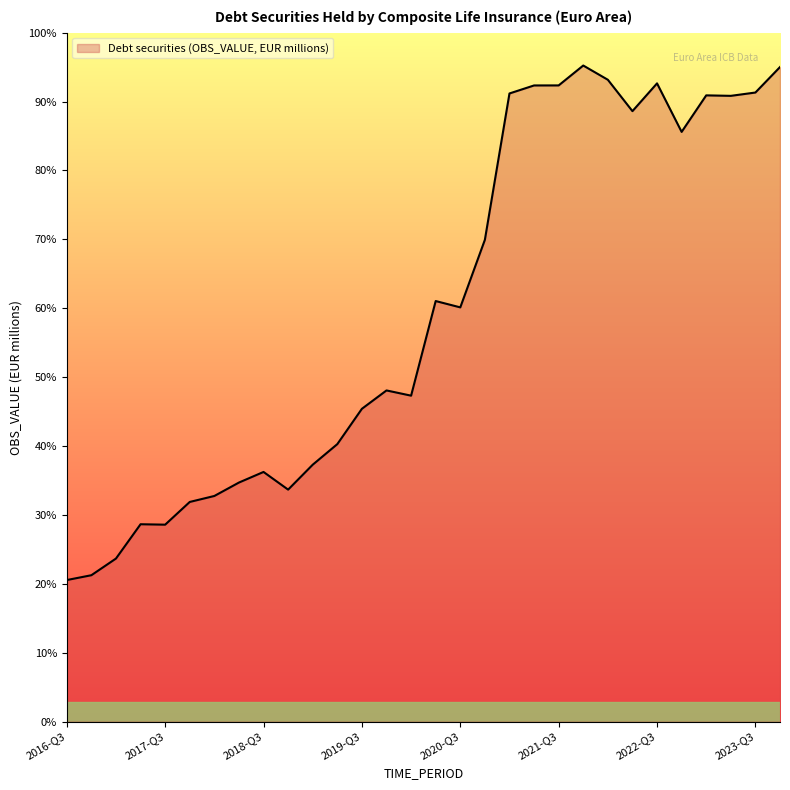

List the labels in order of value, largest first.

2021-Q4, 2023-Q4, 2022-Q1, 2022-Q3, 2021-Q3, 2021-Q2, 2023-Q3, 2021-Q1, 2023-Q1, 2023-Q2, 2022-Q2, 2022-Q4, 2020-Q4, 2020-Q2, 2020-Q3, 2019-Q4, 2020-Q1, 2019-Q3, 2019-Q2, 2019-Q1, 2018-Q3, 2018-Q2, 2018-Q4, 2018-Q1, 2017-Q4, 2017-Q2, 2017-Q3, 2017-Q1, 2016-Q4, 2016-Q3